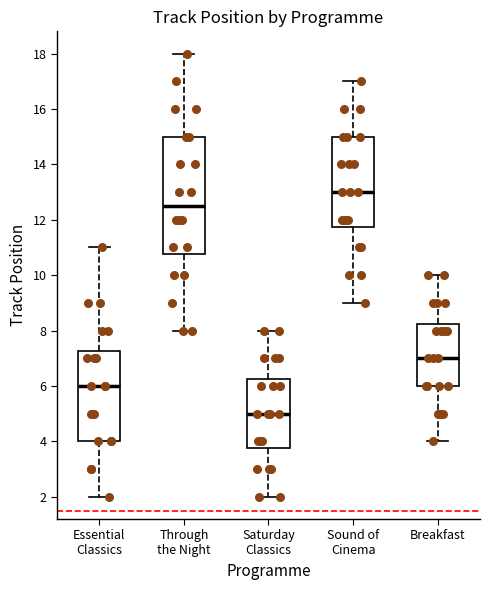

Reading left to right, transcribe this box plot: for each box, give where its median line is, the range the box spans, and where its two whiskers end, as read against the y-axis. The values are not printed on the chart, so give them approximately, as read against the axis.

Essential Classics: median 6.0, box 4.0 to 7.2, whiskers 2.0 to 11.0
Through the Night: median 12.6, box 10.8 to 15.0, whiskers 8.0 to 18.0
Saturday Classics: median 5.0, box 3.8 to 6.2, whiskers 2.0 to 8.0
Sound of Cinema: median 13.0, box 11.8 to 15.0, whiskers 9.0 to 17.0
Breakfast: median 7.0, box 6.0 to 8.2, whiskers 4.0 to 10.0